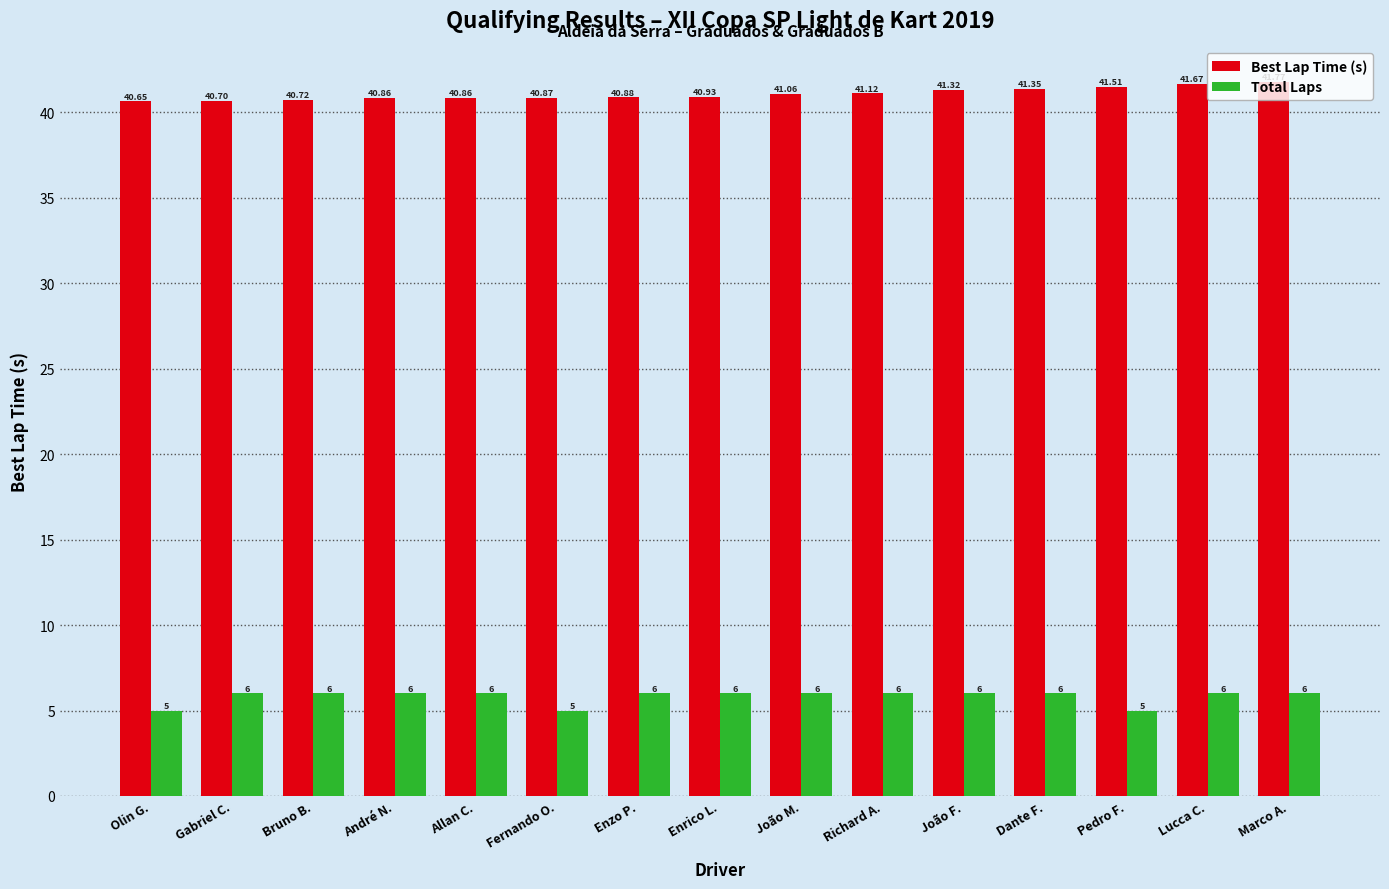

At which label is Best Lap Time (s) closest to 41?

João M.